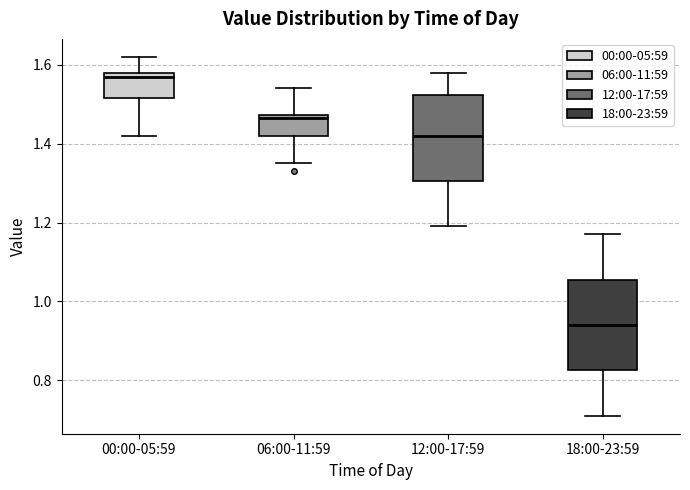

Where does the lower whisker of the box for 00:00-05:59 end on the y-axis? The values are not printed on the chart, so give them approximately, as read against the axis.

1.42